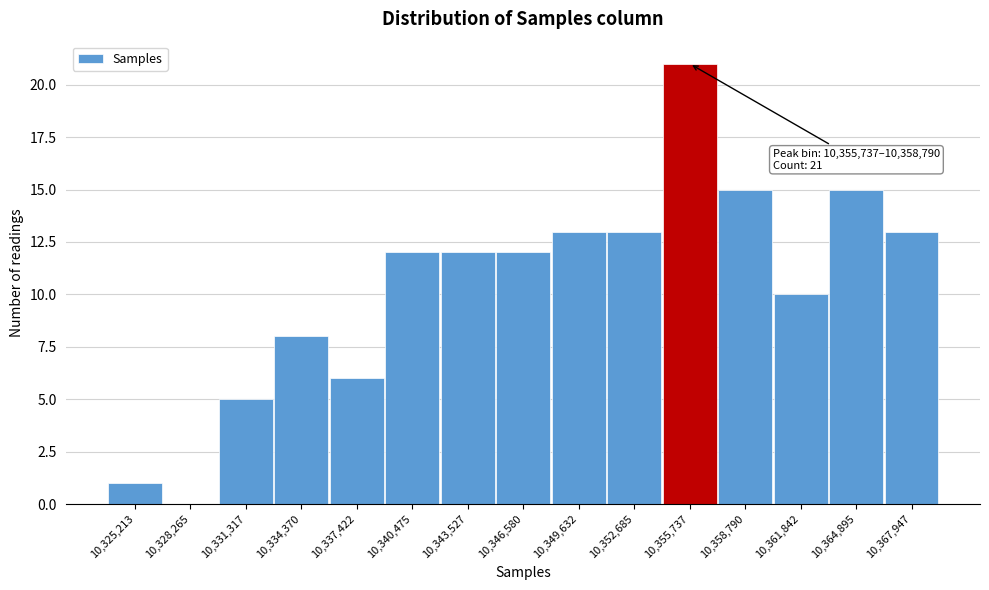

Reading left to right, transcribe all the data shown in this chart.

10,325,213=1	10,328,265=0	10,331,317=5	10,334,370=8	10,337,422=6	10,340,475=12	10,343,527=12	10,346,580=12	10,349,632=13	10,352,685=13	10,355,737=21	10,358,790=15	10,361,842=10	10,364,895=15	10,367,947=13